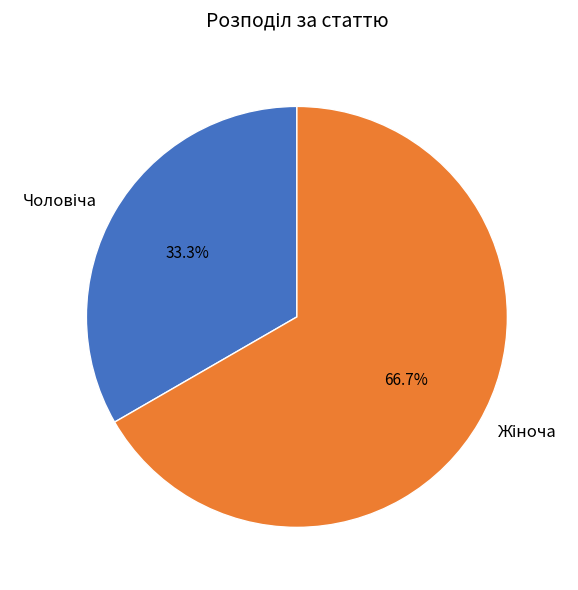

Does any single category account for the majority?

Yes